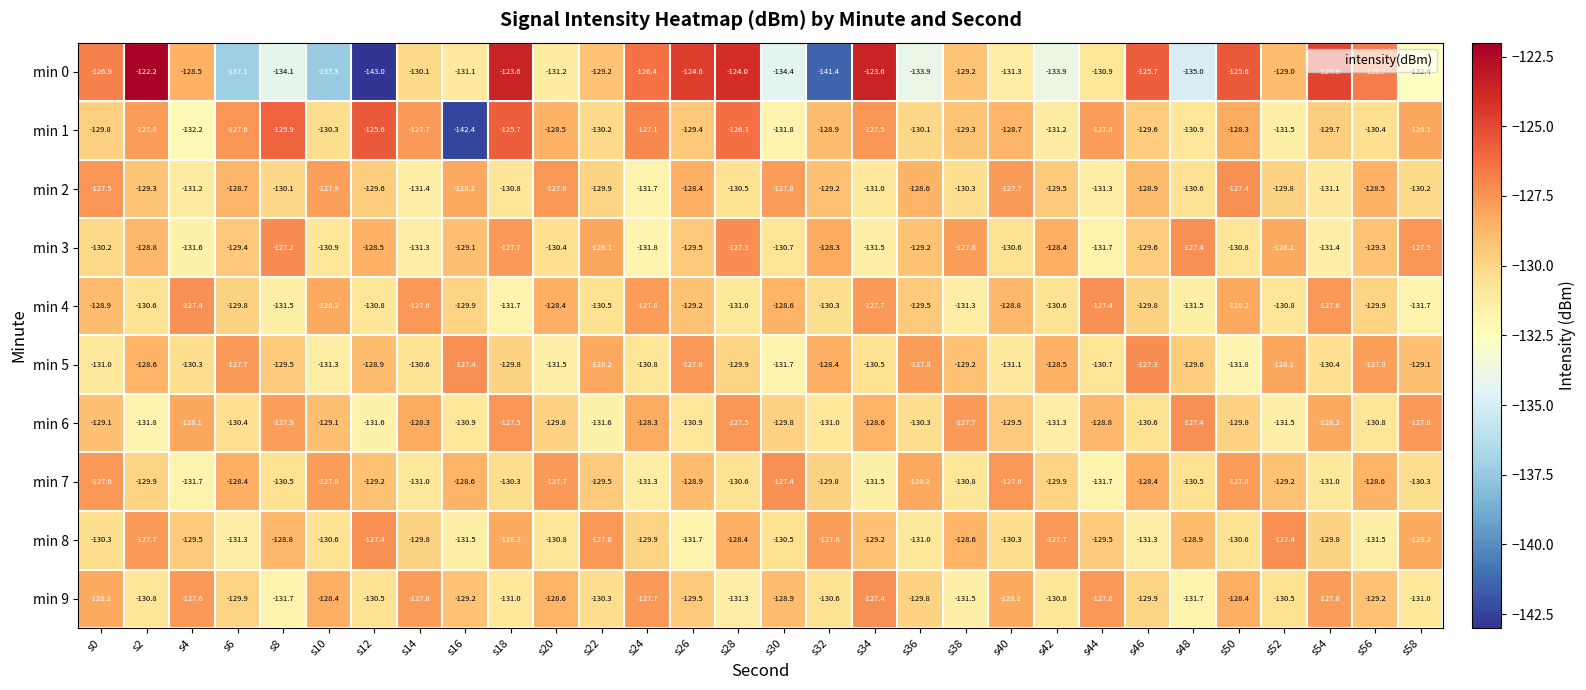

List the labels in order of min 3 value, smallest first.

s24, s44, s4, s34, s54, s14, s10, s50, s30, s40, s20, s0, s46, s26, s6, s56, s36, s16, s2, s12, s42, s32, s52, s22, s38, s18, s58, s48, s28, s8